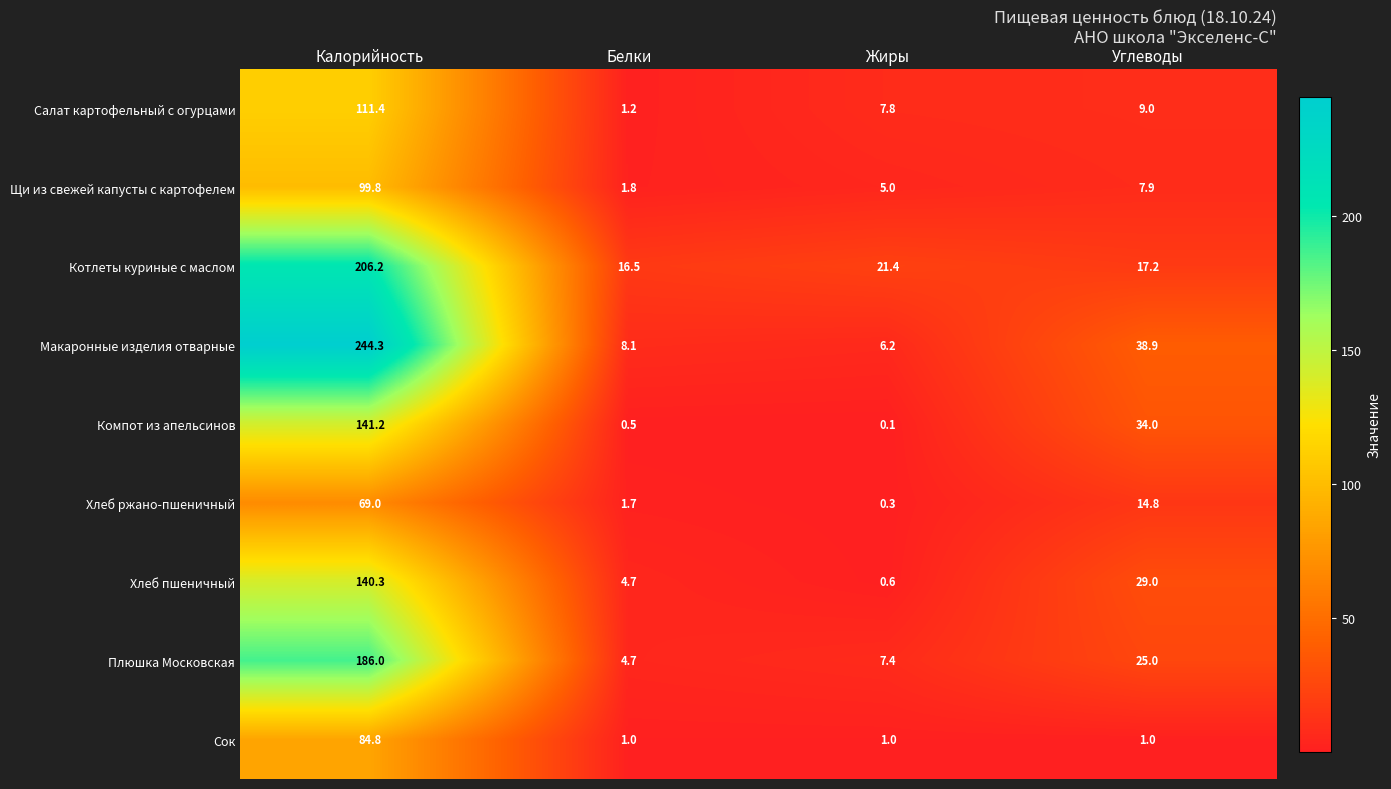

Which label corresponds to the largest value in the chart?

Калорийность